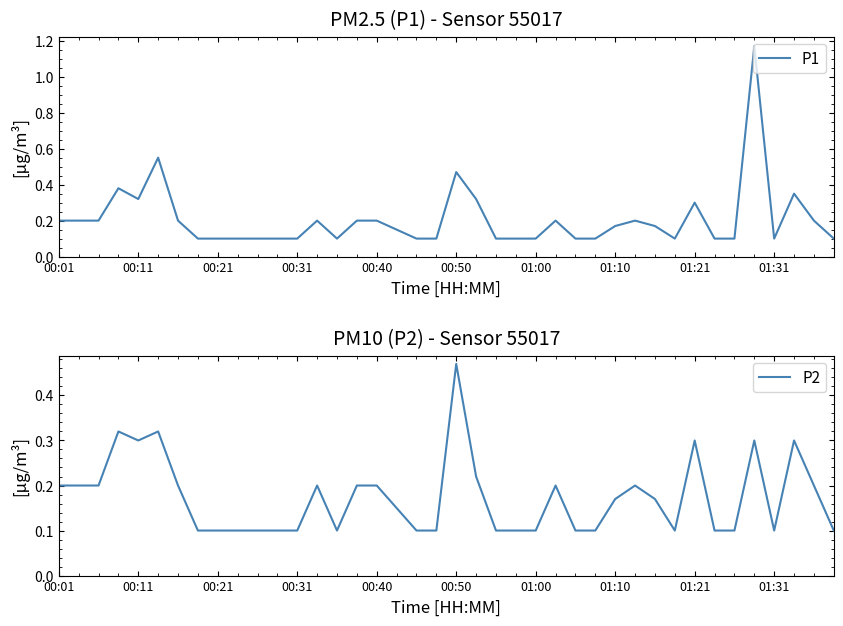

At which label does P2 reach its peak?

00:50